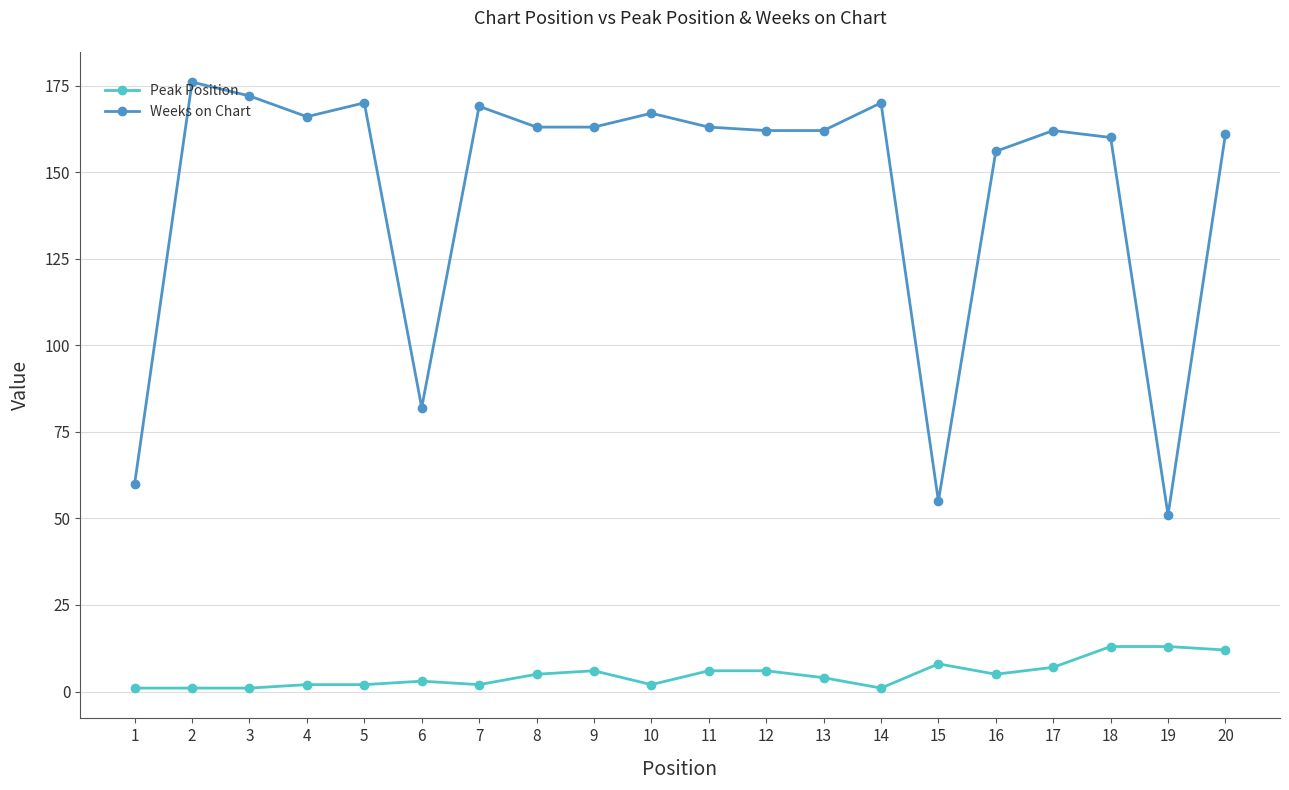

True or false: Weeks on Chart and Peak Position cross at least once.

False